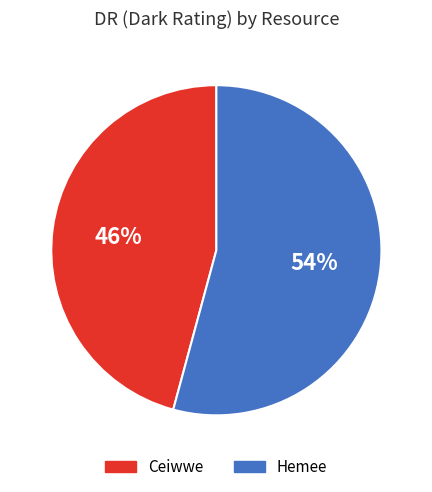

Rank the categories by value from highest to lowest.

Hemee, Ceiwwe